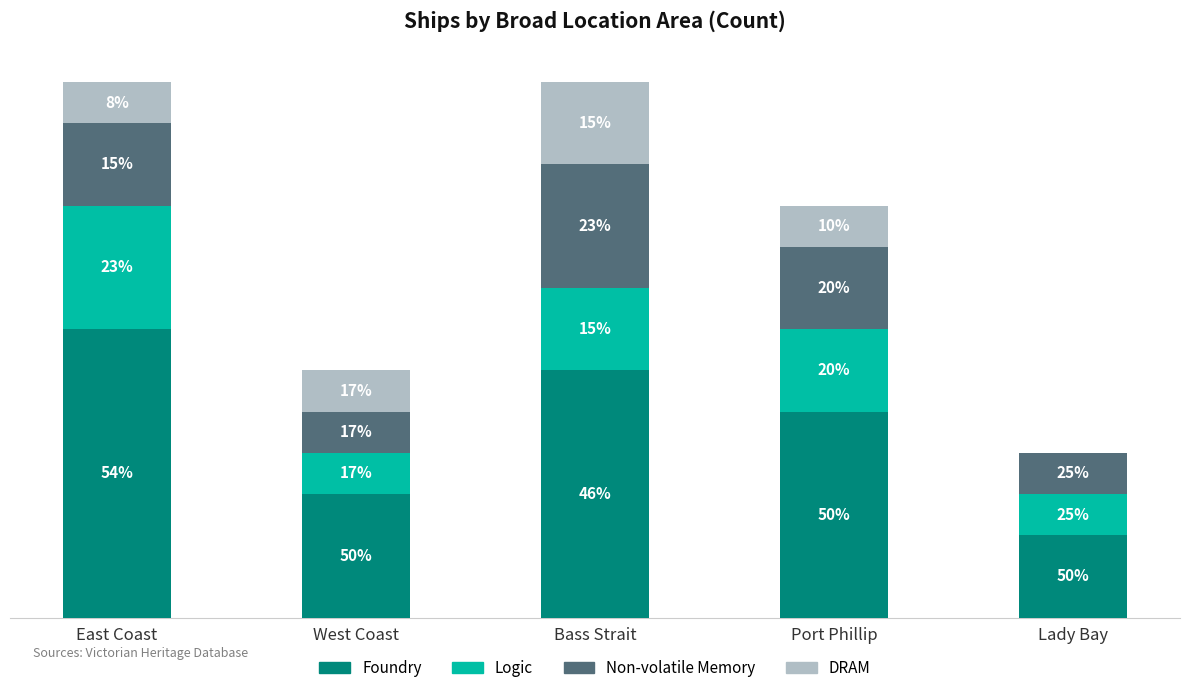

What are all the series names shown in the legend?

Foundry, Logic, Non-volatile Memory, DRAM